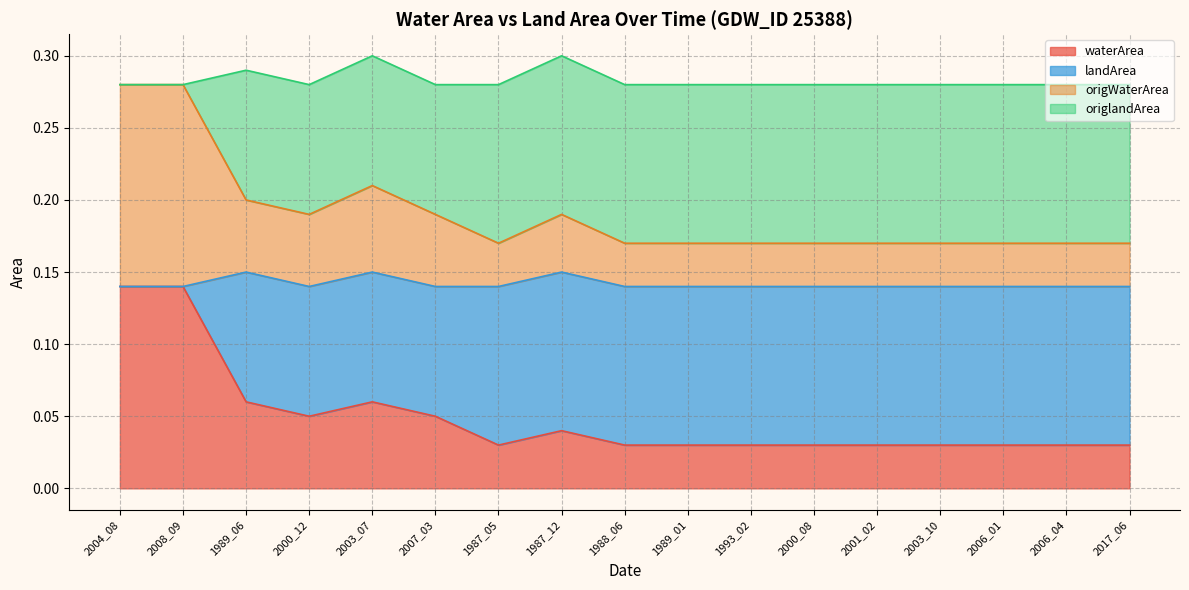

How many interior local valleys does the landArea series have?

2